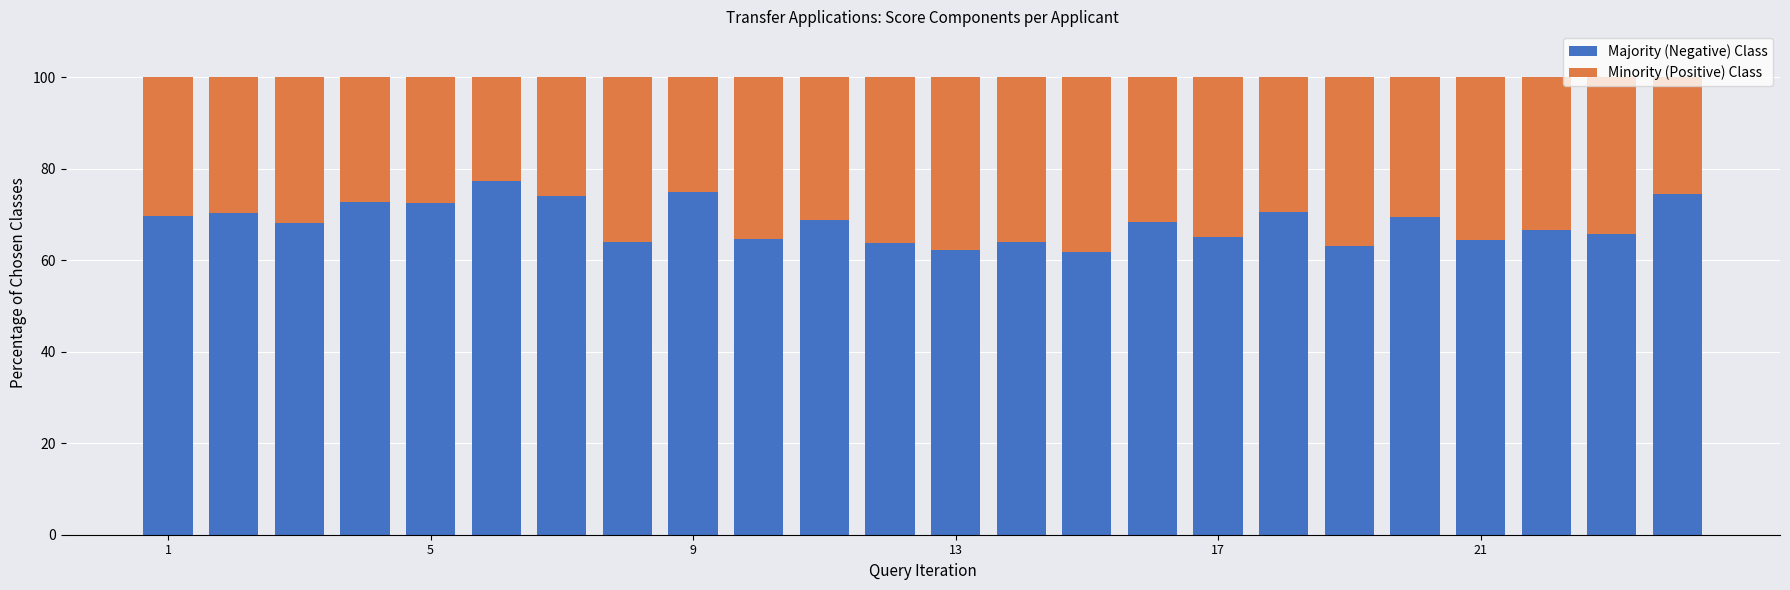

Does the chart contain any negative values?

No